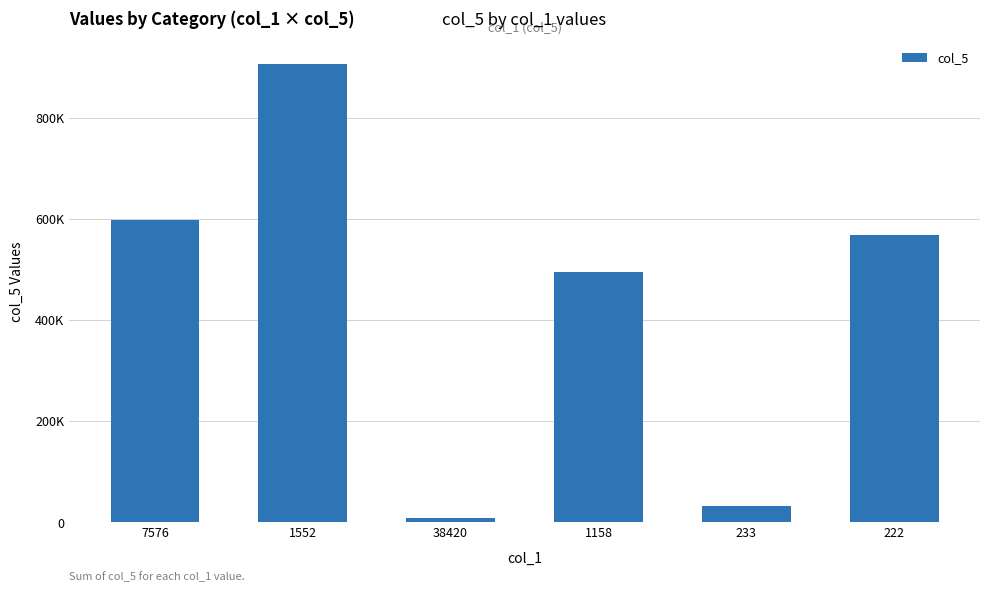

Rank the categories by value from highest to lowest.

1552, 7576, 222, 1158, 233, 38420